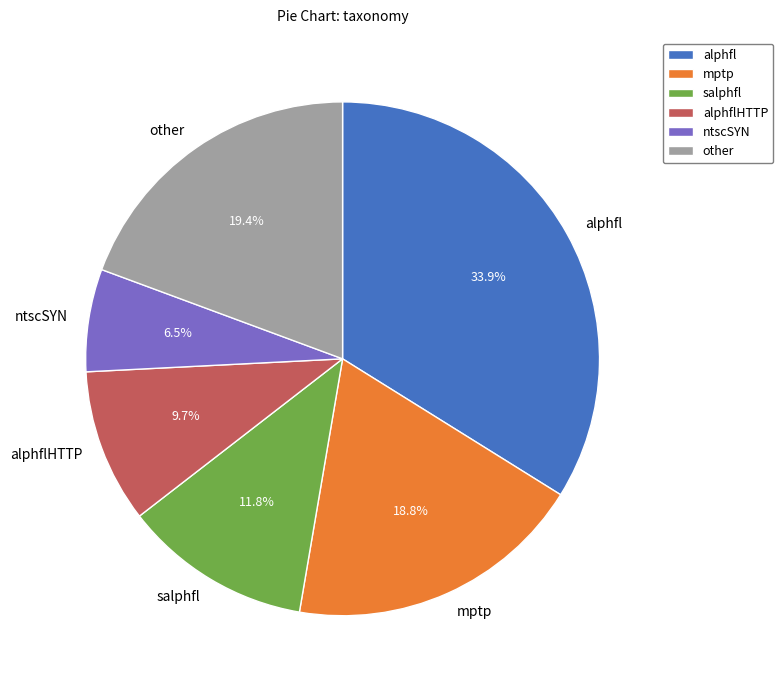

What is the total percentage of other and salphfl?

31.2%